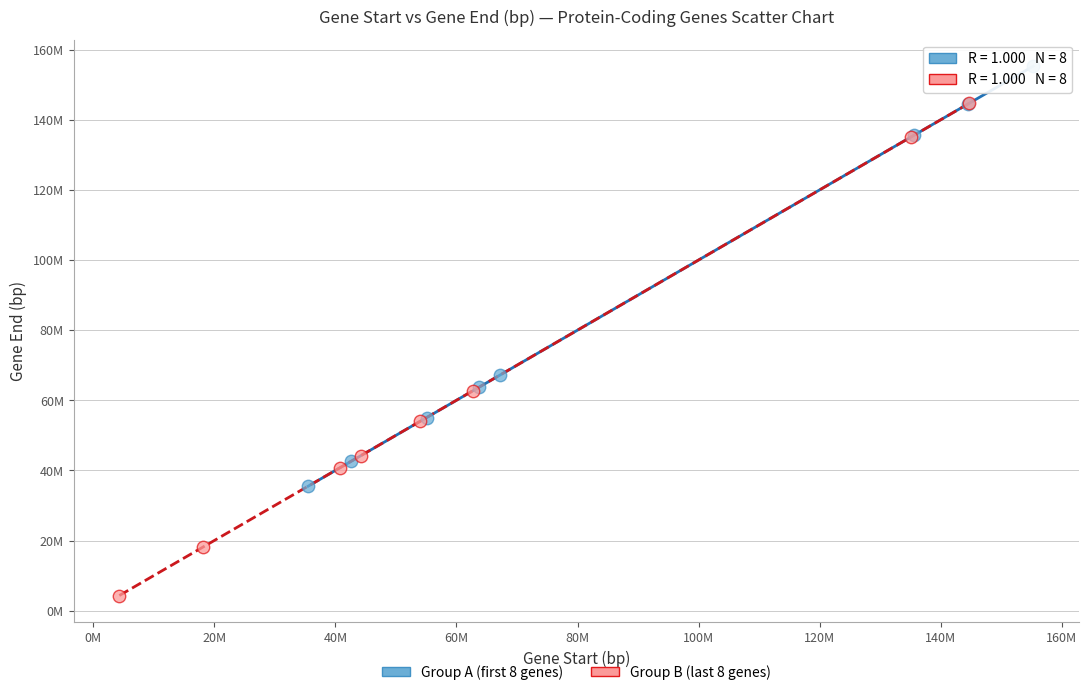

What are all the series names shown in the legend?

Group A (first 8 genes), Group B (last 8 genes)